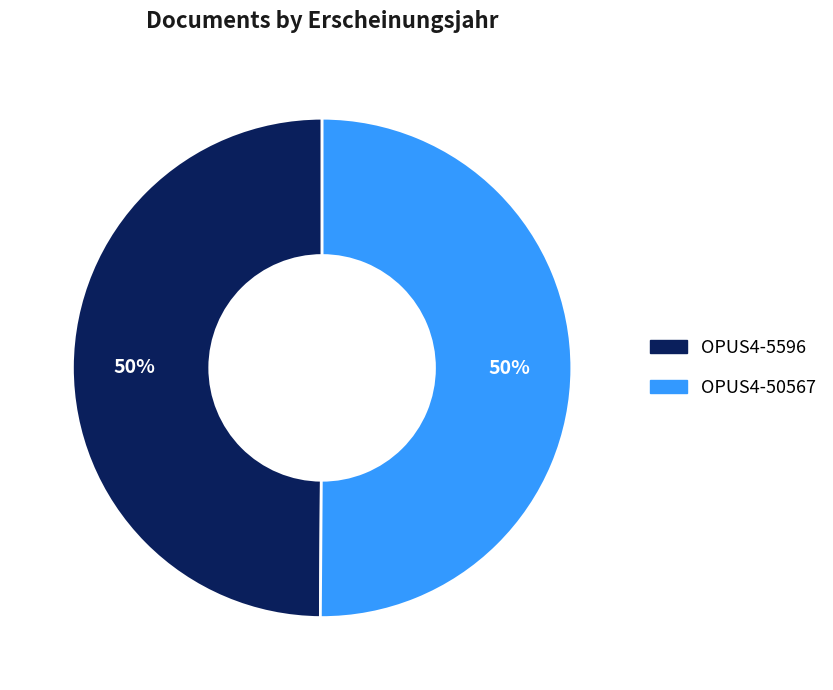

What is the ratio of the value at OPUS4-5596 to the value at OPUS4-50567?

1.0